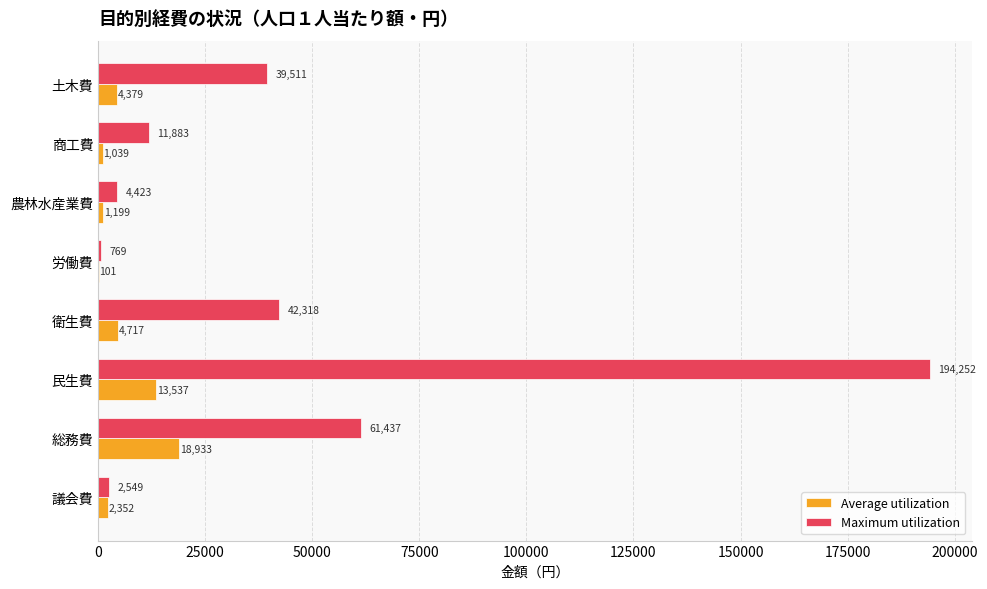

What is the sum of the Maximum utilization values at 民生費 and 議会費?

196801